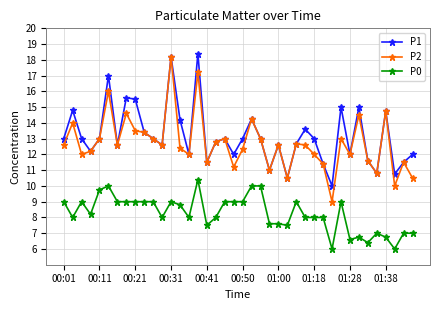

What is the difference between the maximum and minimum values in the P0 series?

4.4